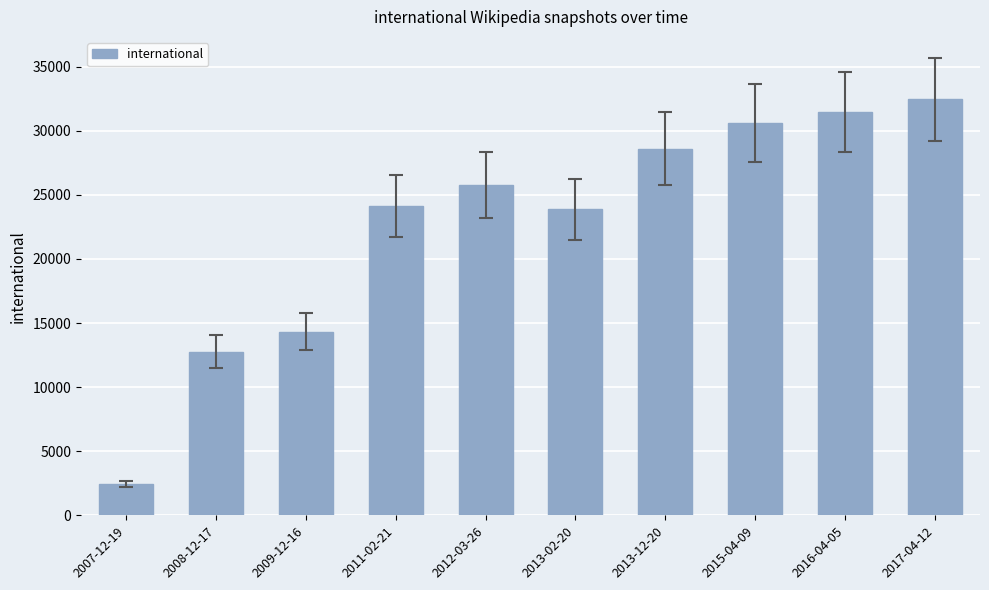

What is the difference between the maximum and minimum values?

30023